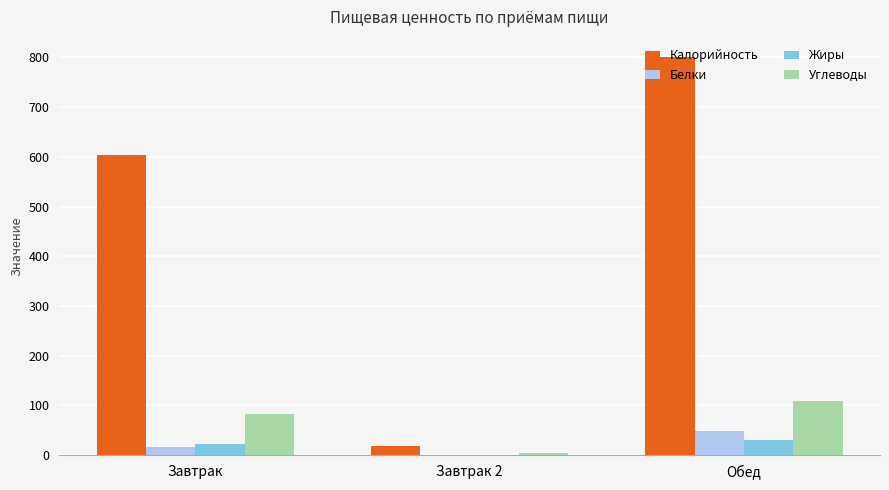

True or false: Углеводы has a value of 142 at Завтрак.

False